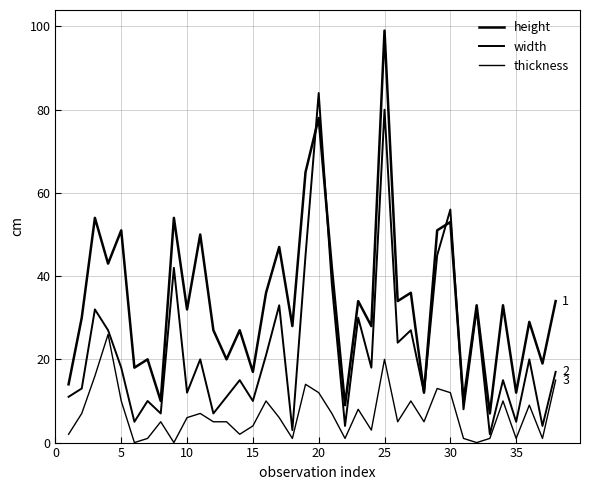

Which series has the largest range (max minus min)?

height